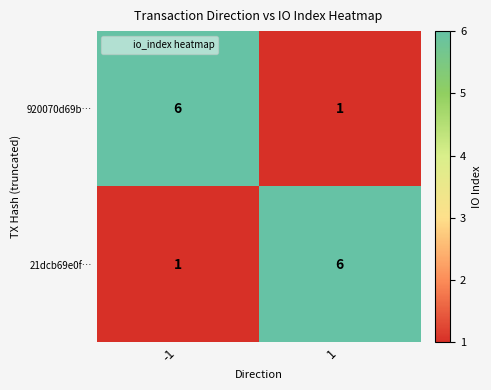

What is the spread (max minus min) of values at -1?

5